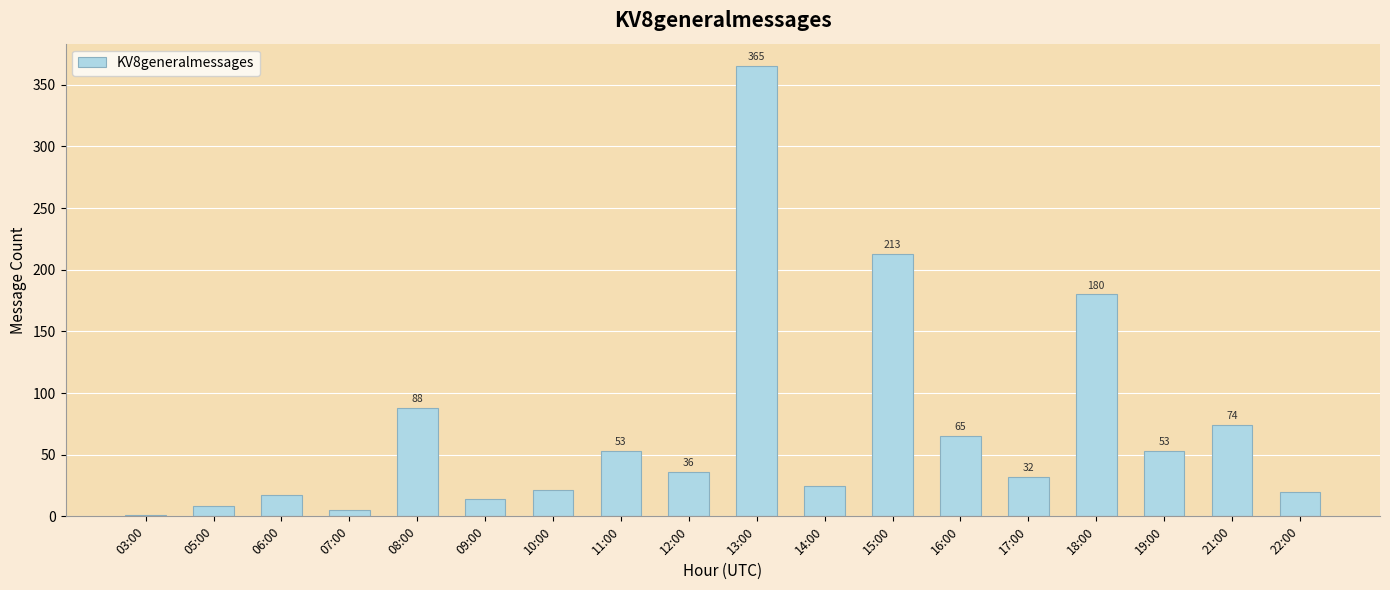

Does the chart contain stacked bars?

No